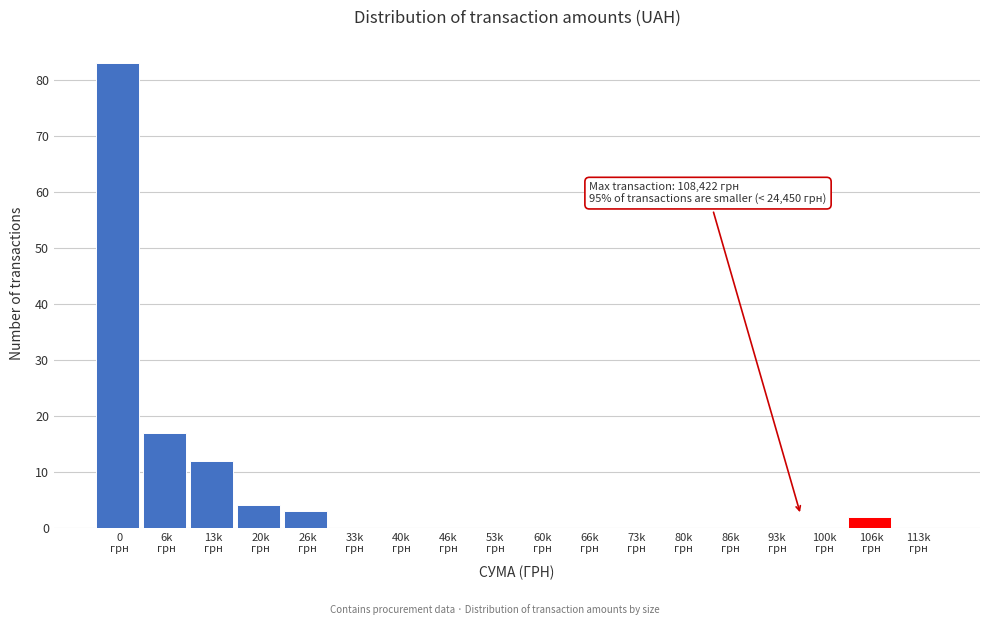

What is the sum of all values?

121